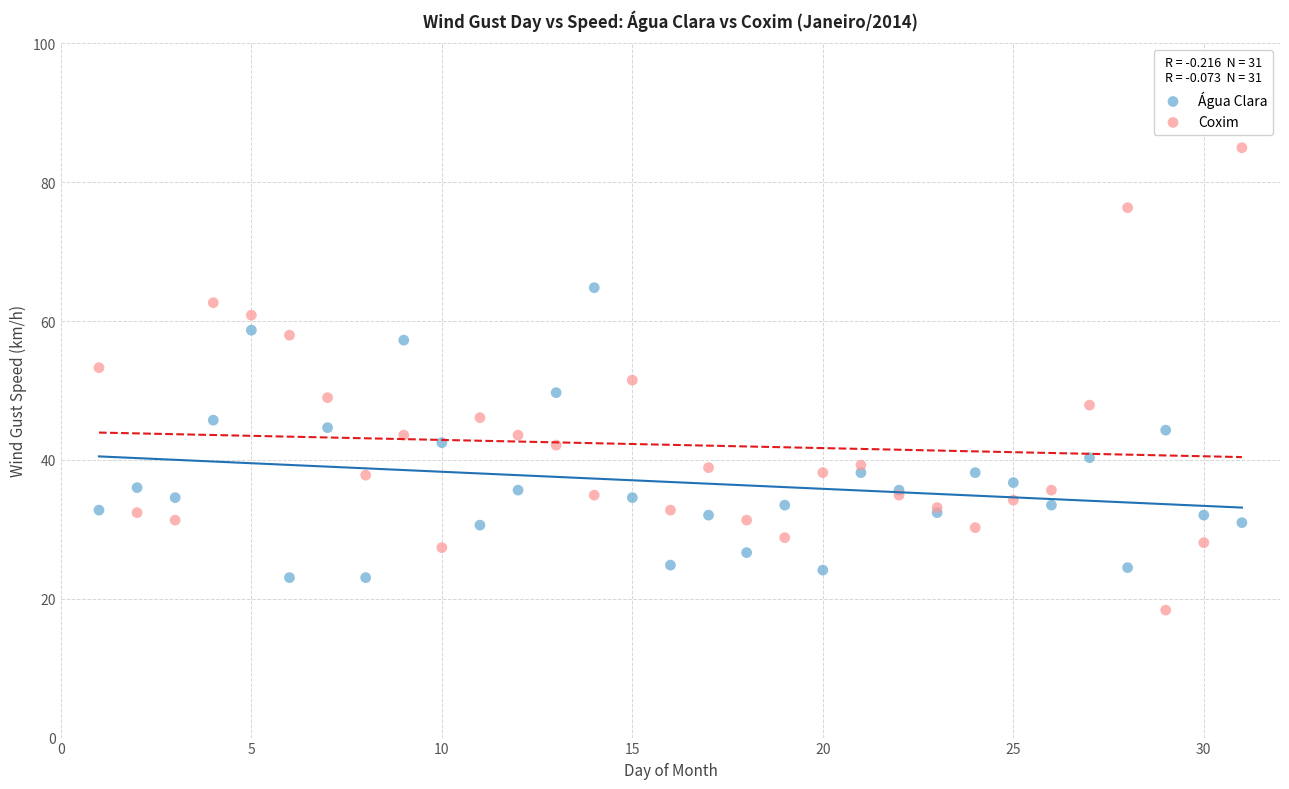

Which series has the widest spread of Y values?

Coxim